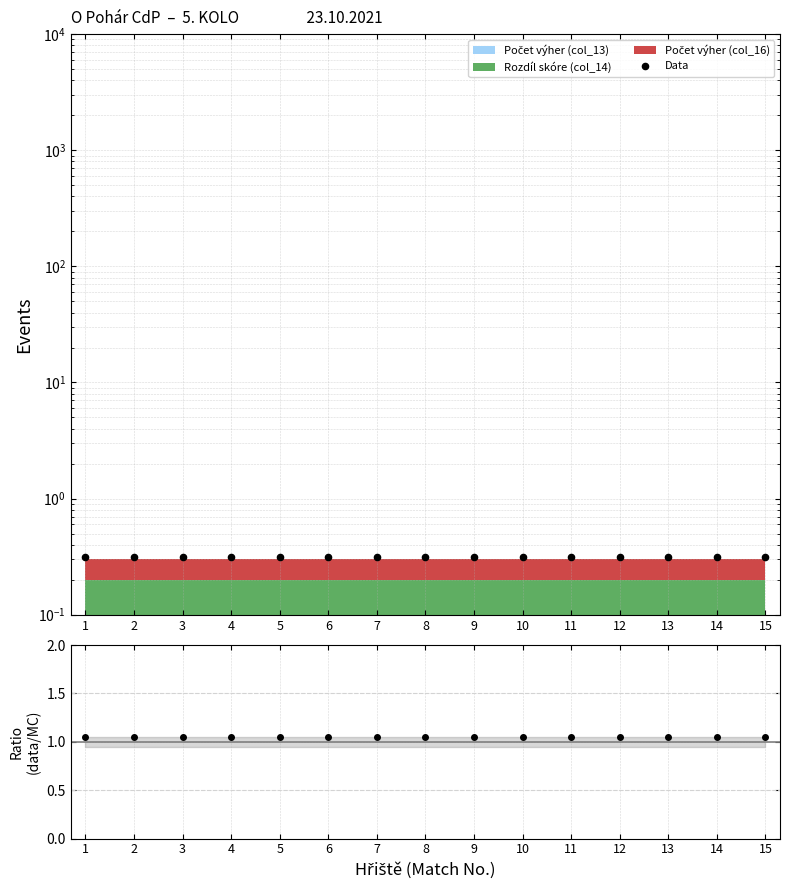

Which series has the largest total across all categories?

data/MC